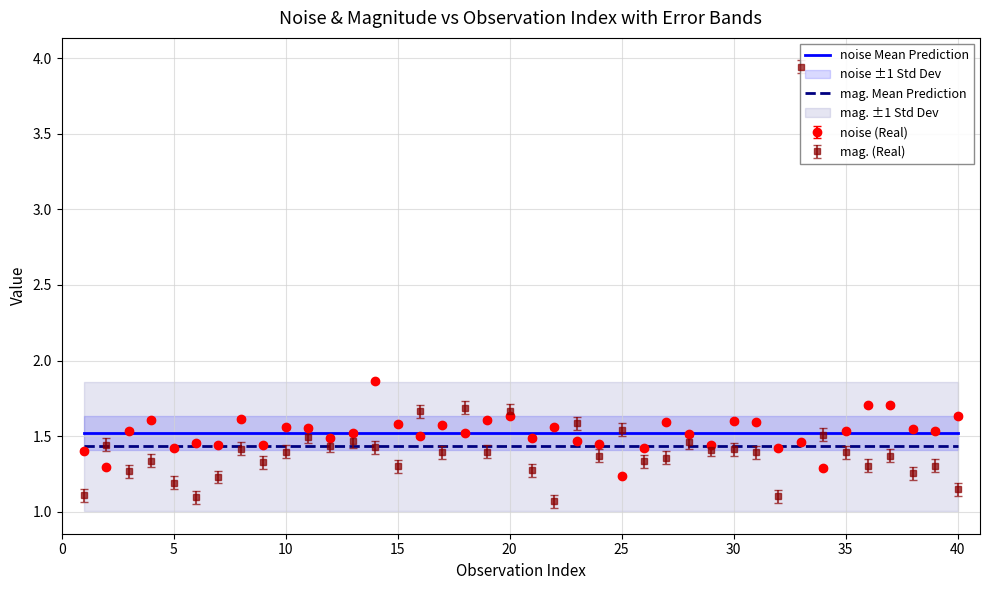

Which series has the largest total across all categories?

noise Mean Prediction